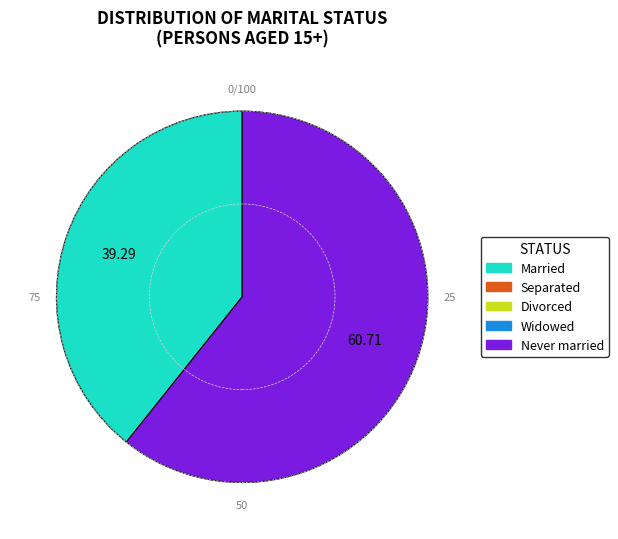

Is there any slice that represents more than half of the pie?

Yes